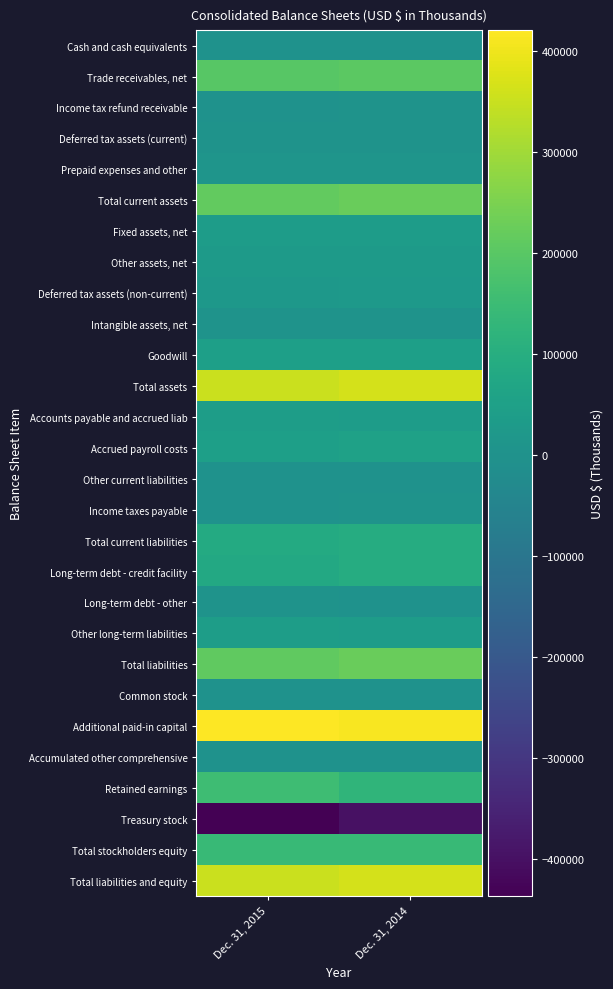

Which has a higher value, Dec. 31, 2014 or Dec. 31, 2015?

Dec. 31, 2015